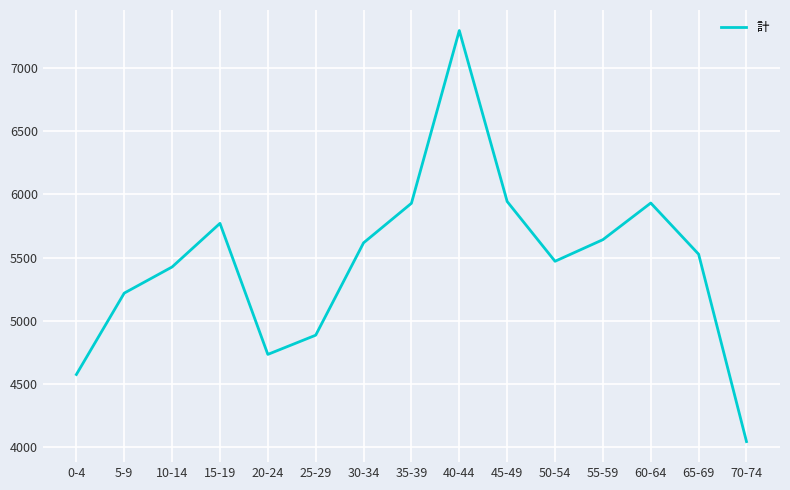

How many lines are shown in the chart?

1